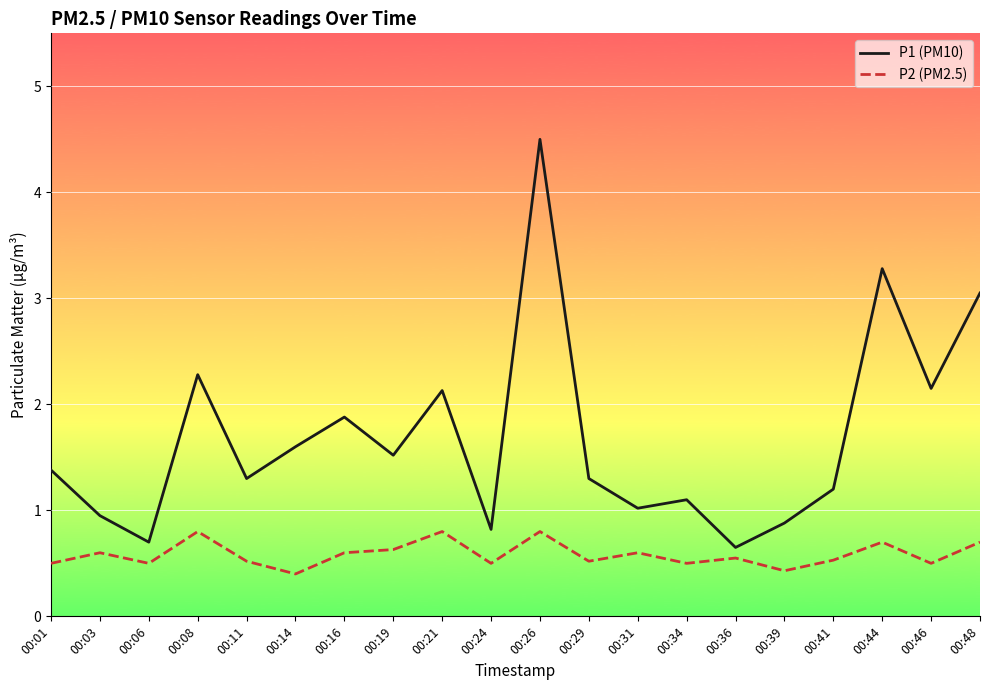

Which series changed the most between 00:08 and 00:44?

P1 (PM10)